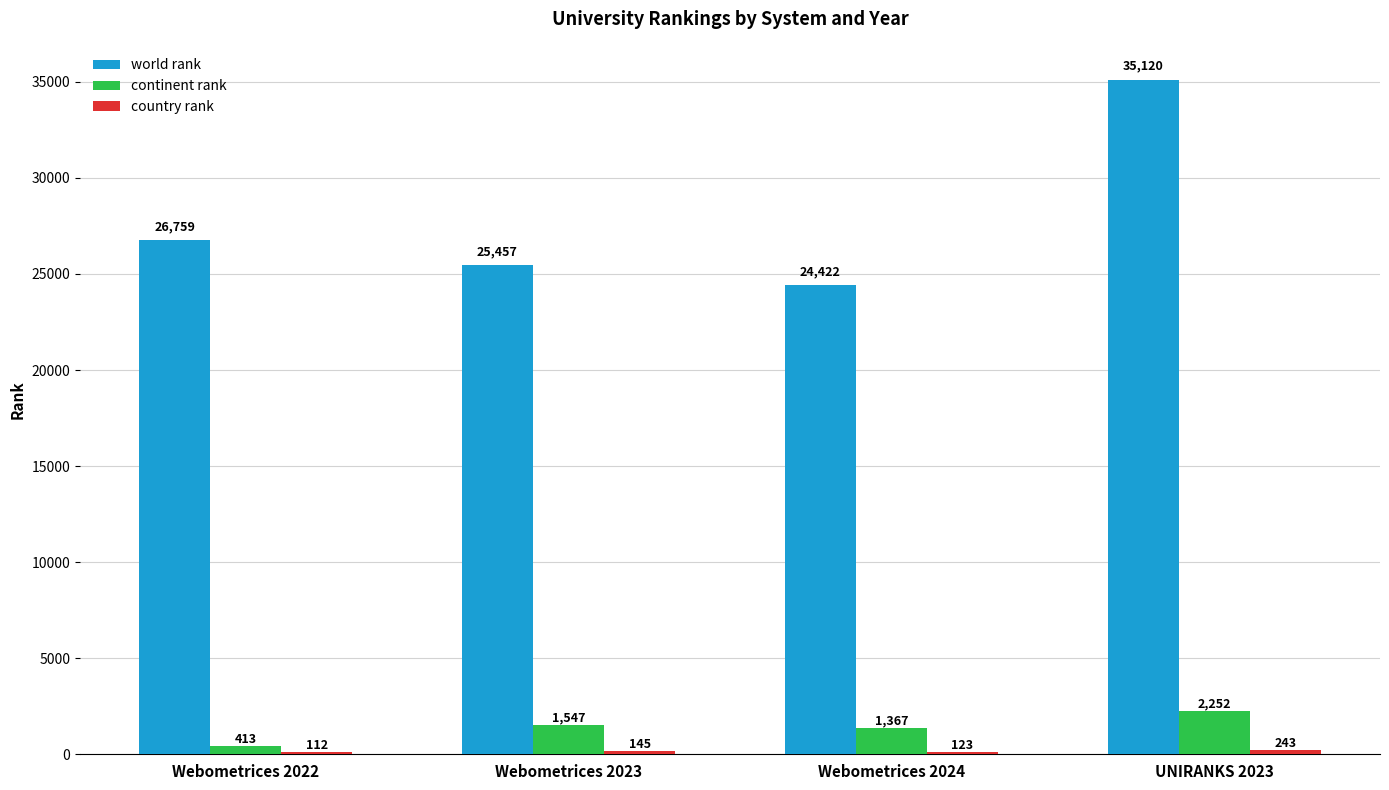

What is the spread (max minus min) of values at UNIRANKS 2023?

34877